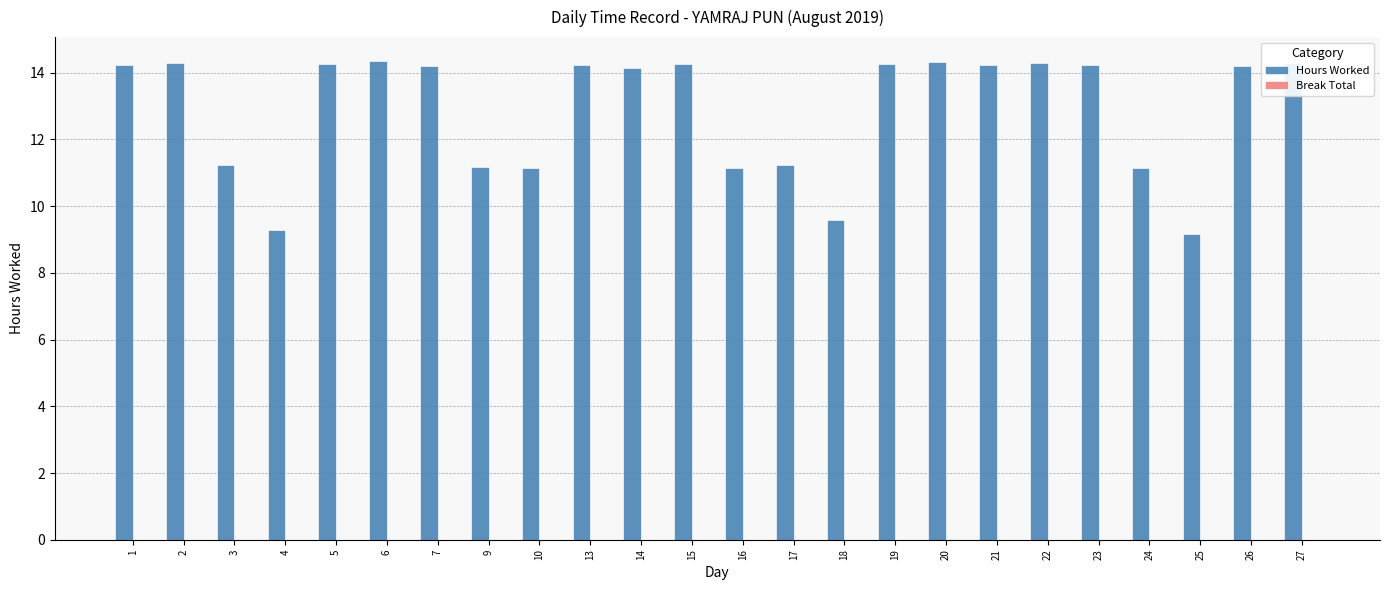

What is the value of the 20th bar from the left?

14.2